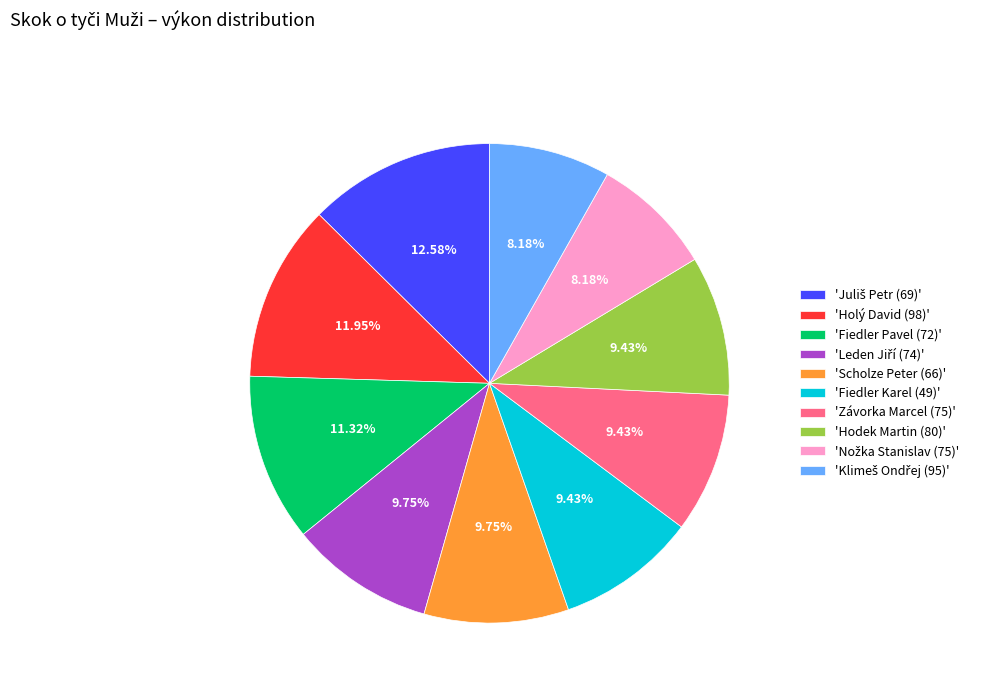

Is 'Scholze Peter (66)' the majority of the pie?

No